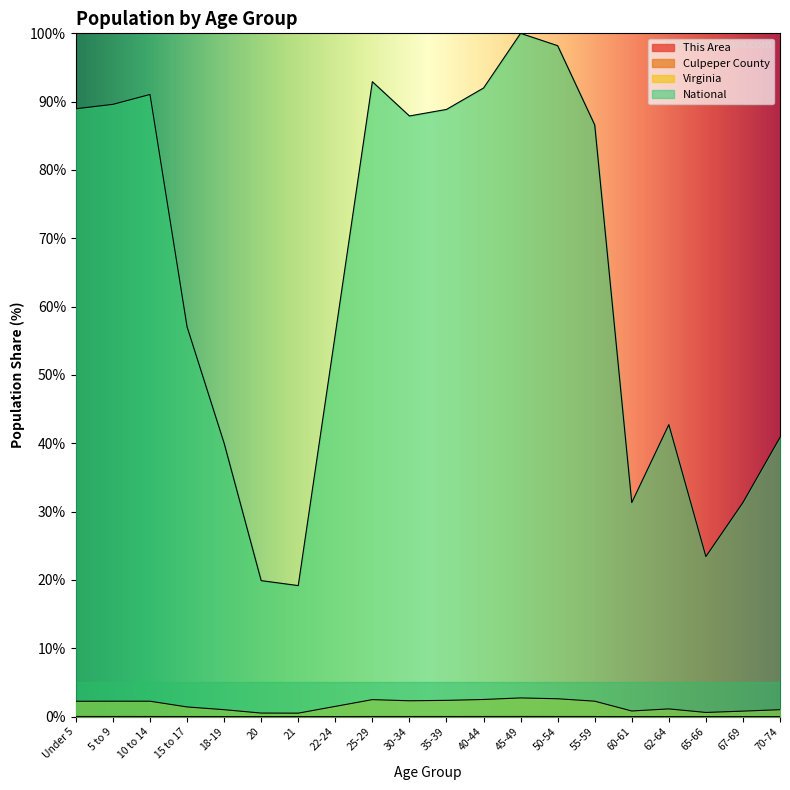

What position from the right is 60-61?

5